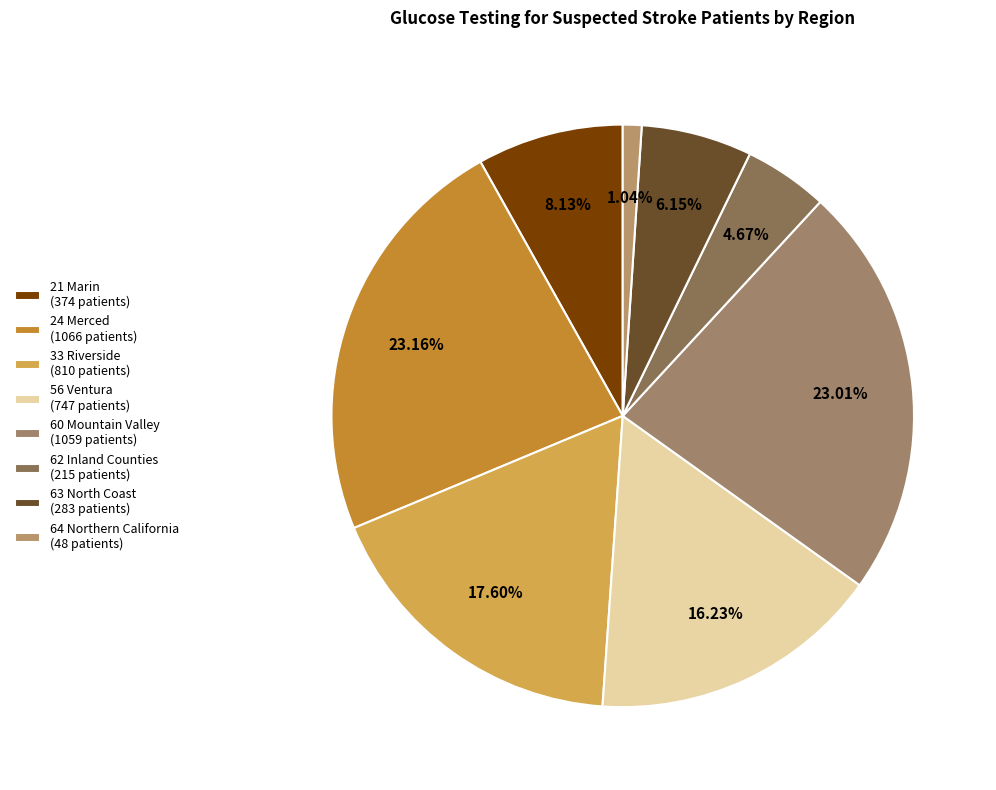

To the nearest percent, what is the difference between the largest and smallest slice percentages?

22%